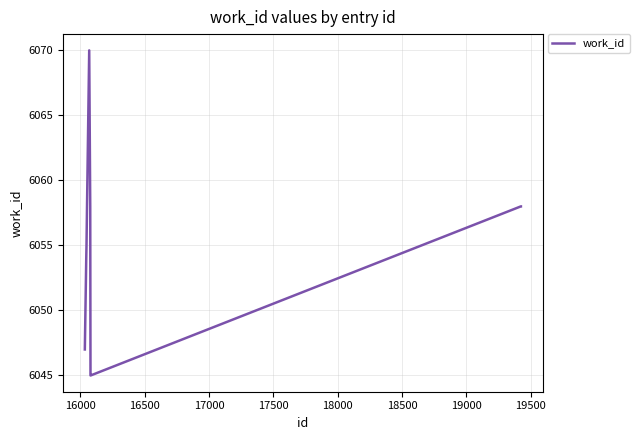

What is the difference between the maximum and minimum values?

25